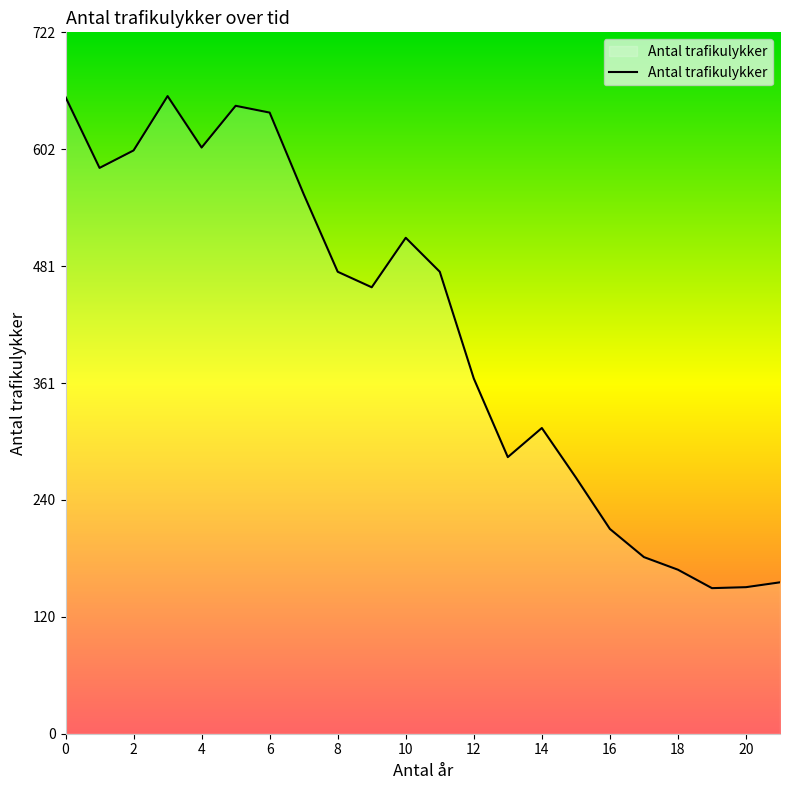

What is the difference between the maximum and minimum values?

507